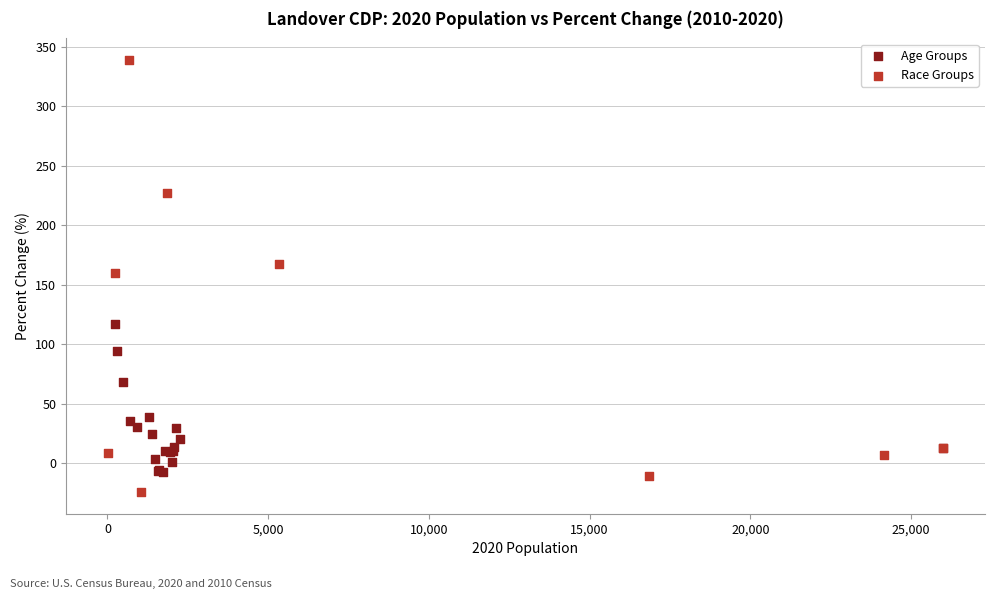

Which series reaches the minimum Y coordinate?

Race Groups